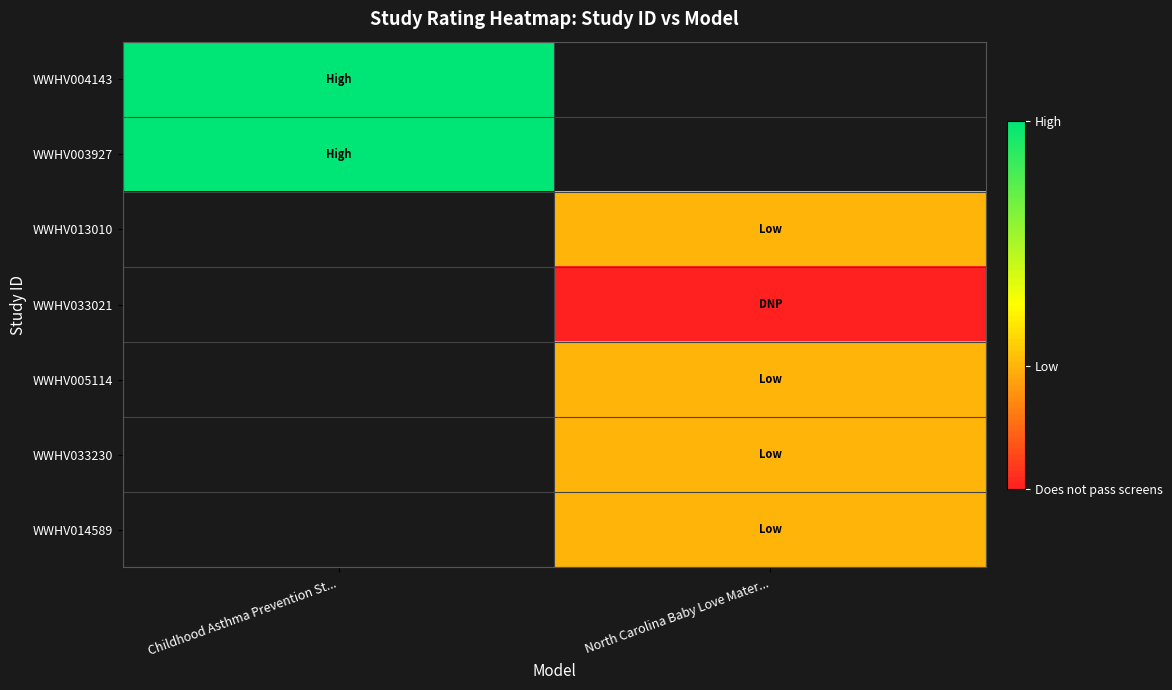

At which category does the chart reach its peak across all series?

Childhood Asthma Prevention St...